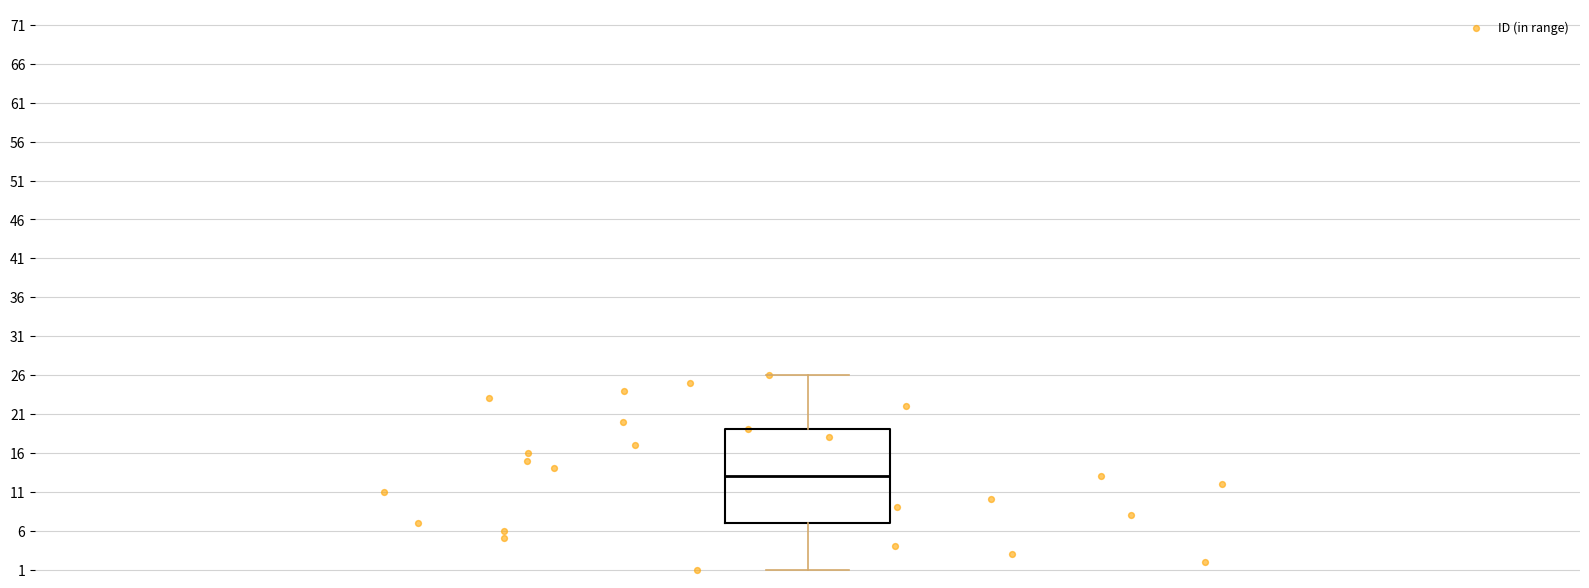

Where is the lower edge of the box on the y-axis? The values are not printed on the chart, so give them approximately, as read against the axis.

7